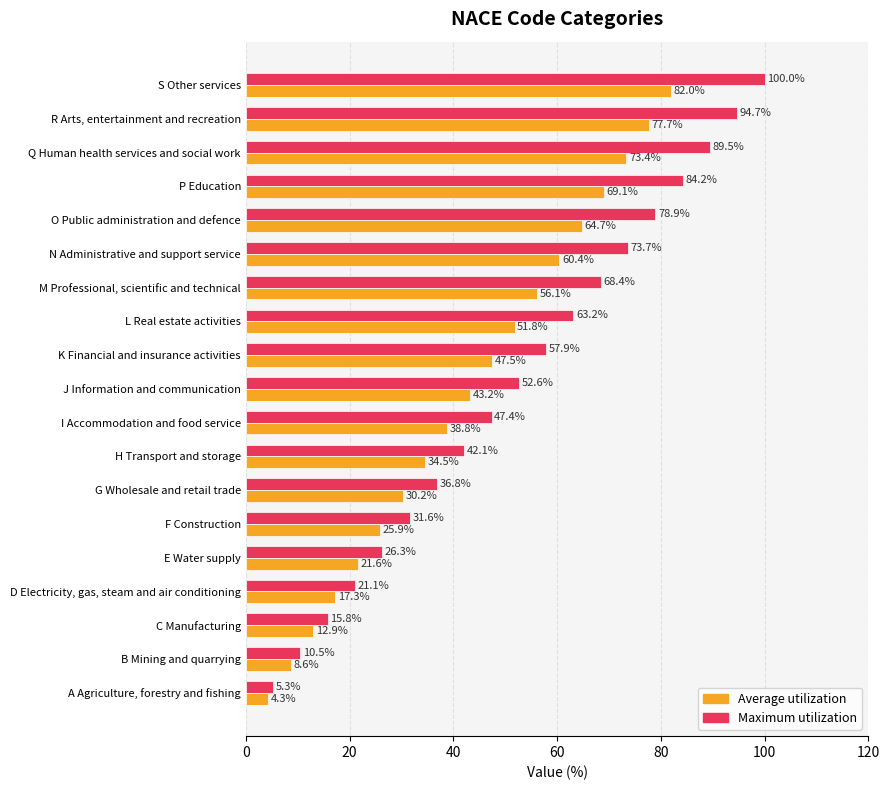

How many categories are shown in the chart?

19